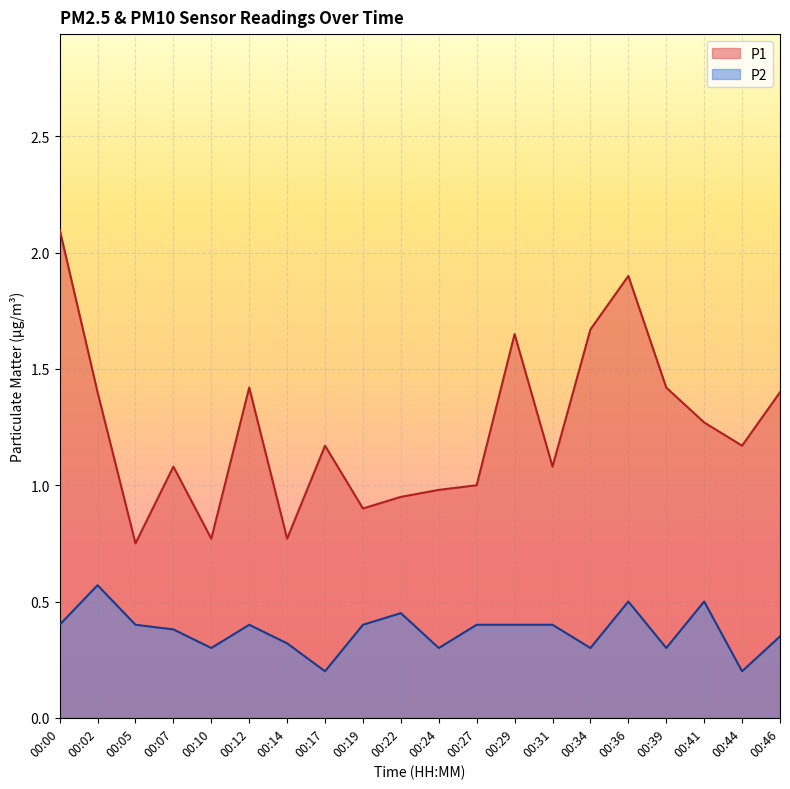

Count the P2 values in the range 0 to 1.

20